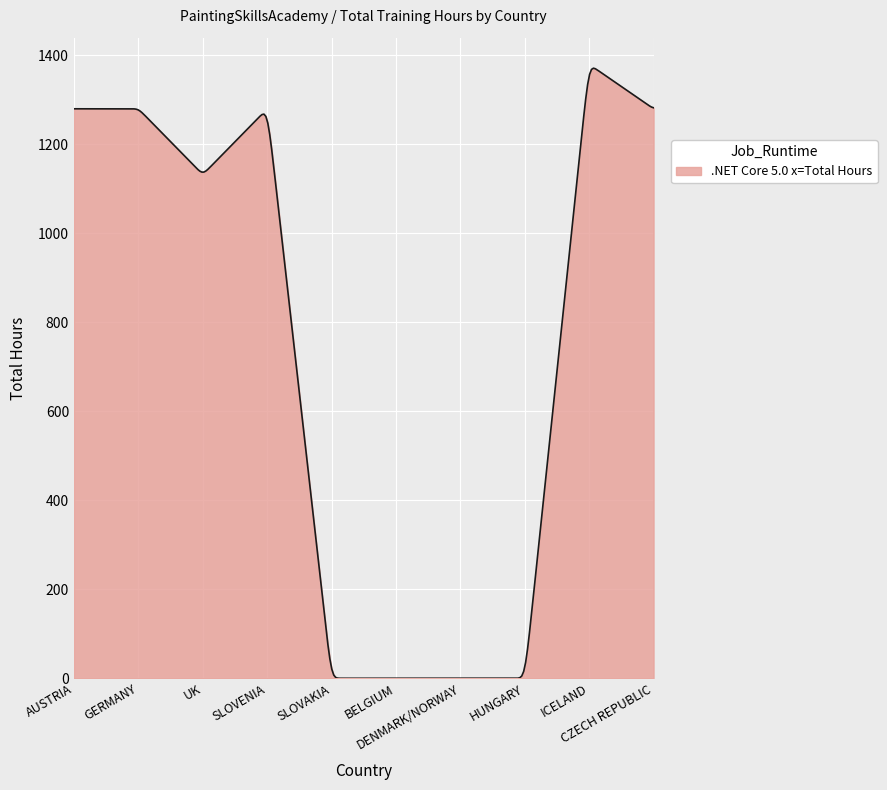

What is the greatest value displayed?

1371.3